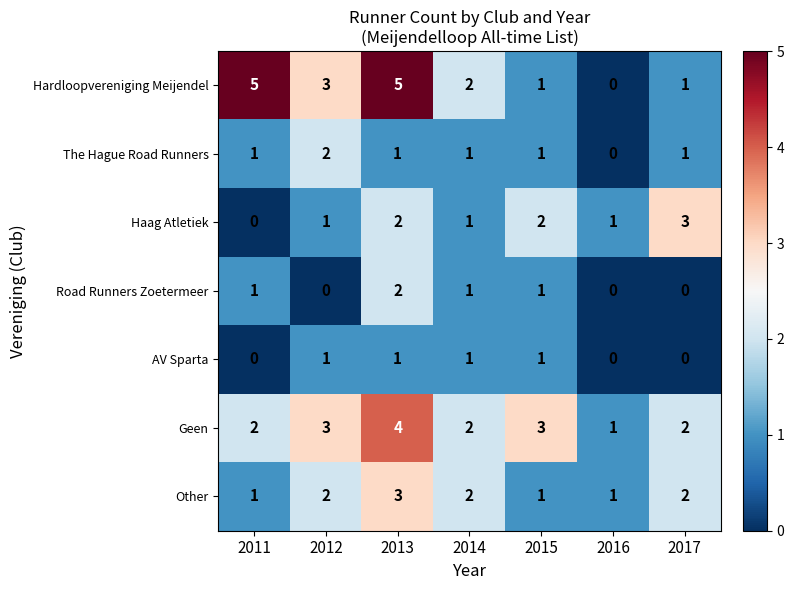

The value of AV Sparta at 2012 is 0. True or false?

False